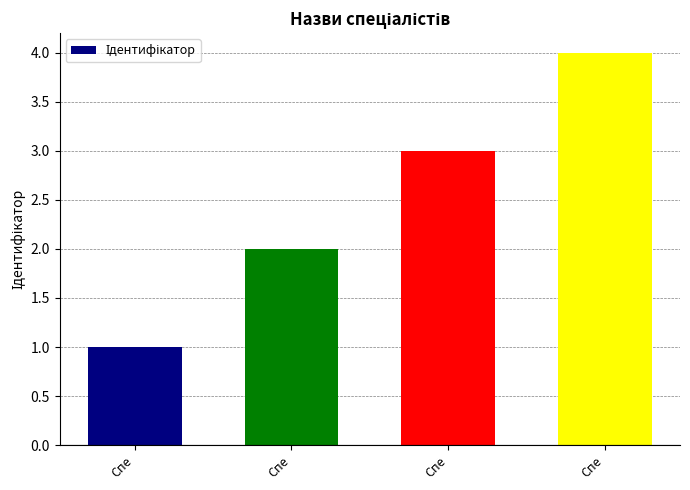

Rank the categories by value from lowest to highest.

Спе, Спе, Спе, Спе